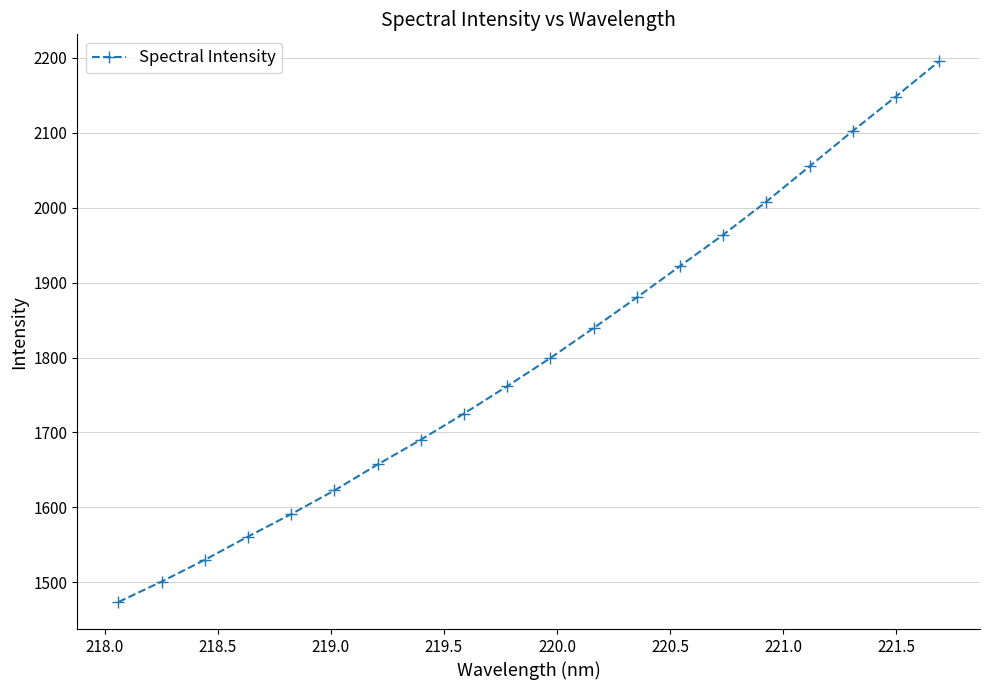

What is the minimum value shown in the chart?

1473.7